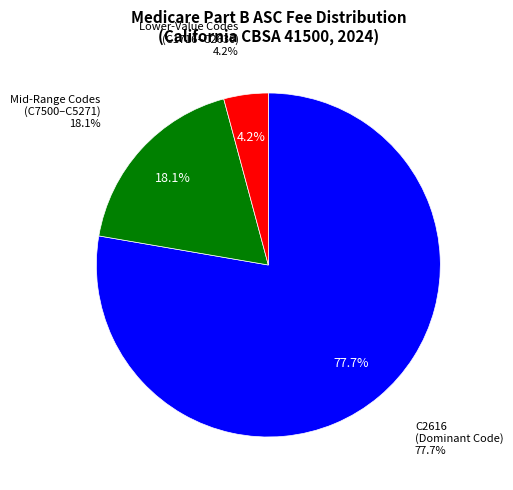

True or false: C2616 accounts for 89% of the total.

False